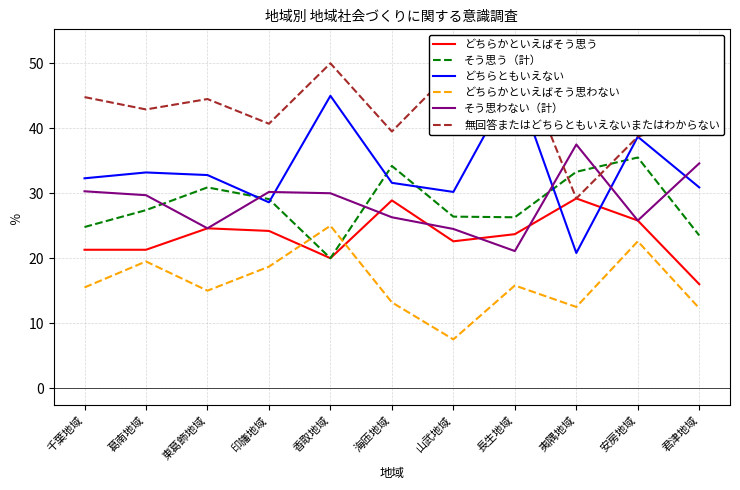

At which category does どちらかといえばそう思う reach its first local valley?

香取地域